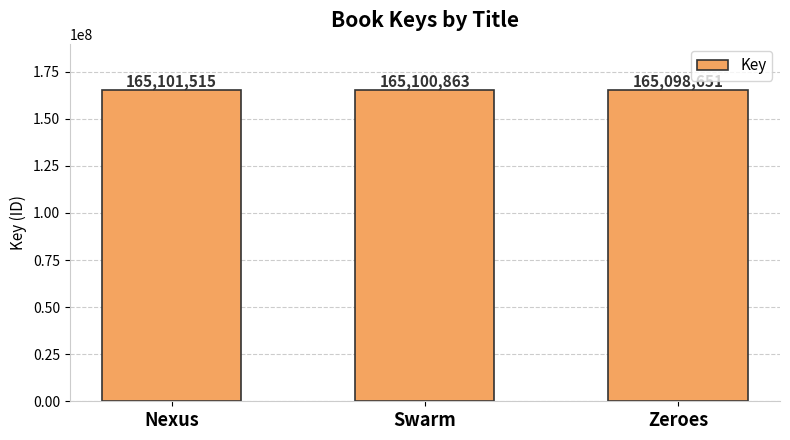

What is the smallest value displayed?

165098651